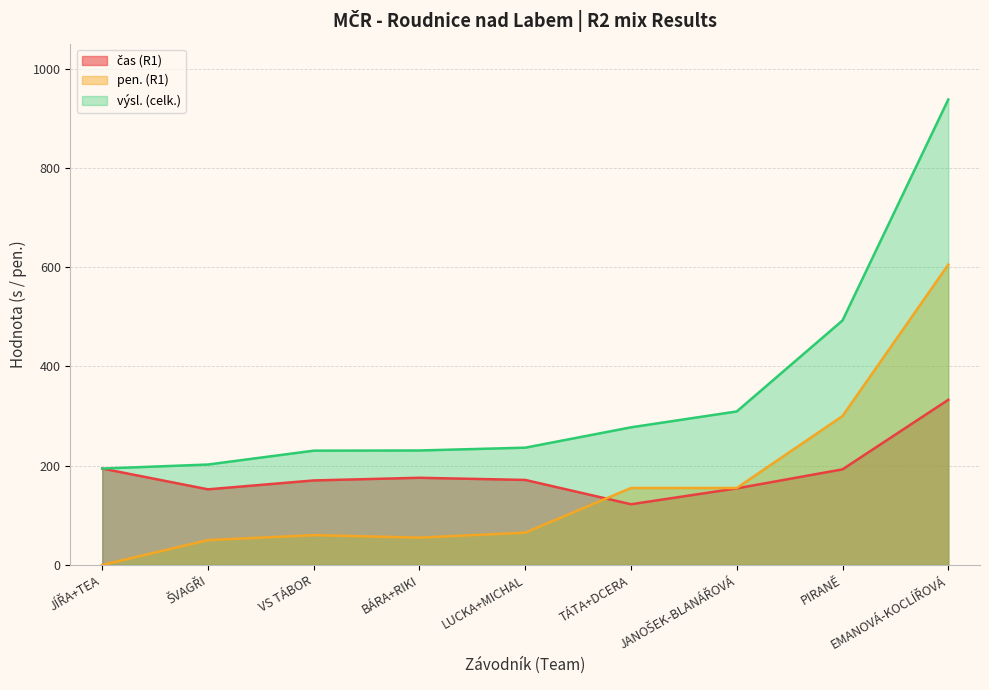

True or false: pen. (R1) has a value of 155.0 at JANOŠEK-BLANÁŘOVÁ.

True